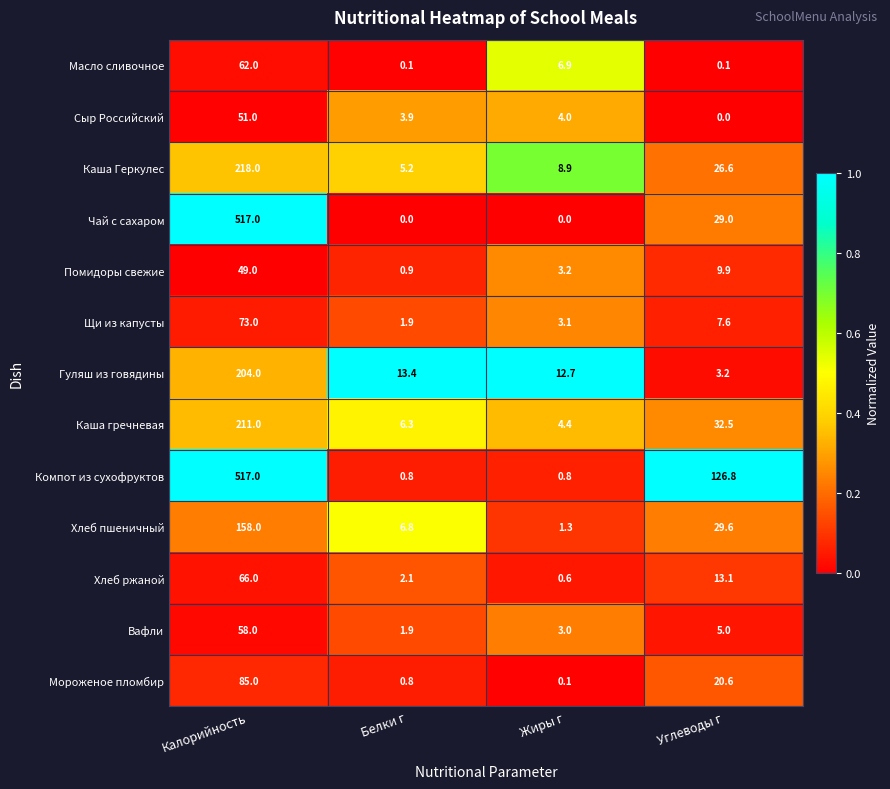

Which series has the widest spread of values?

Чай с сахаром